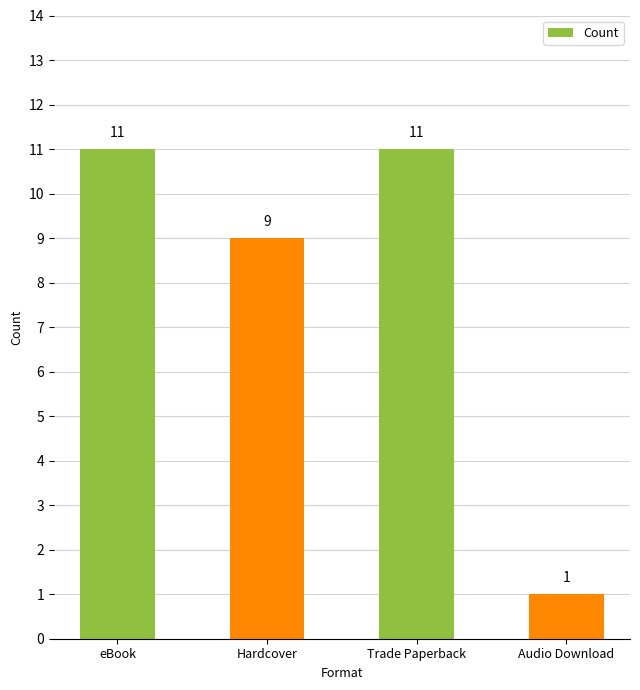

What is the change in value from Hardcover to Trade Paperback?

+2